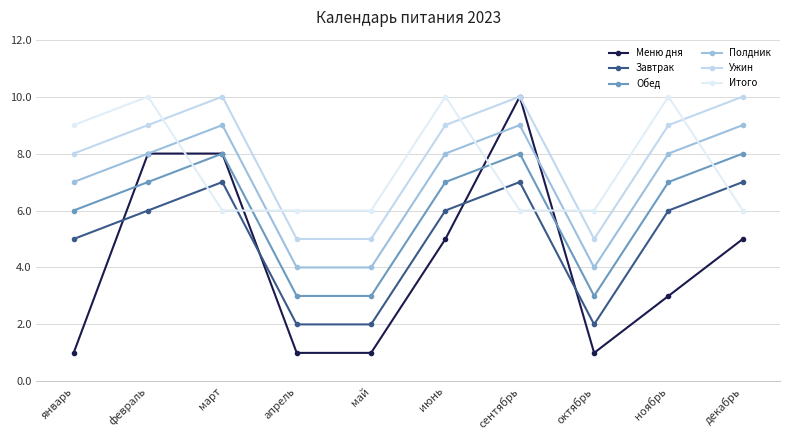

What are all the series names shown in the legend?

Меню дня, Завтрак, Обед, Полдник, Ужин, Итого